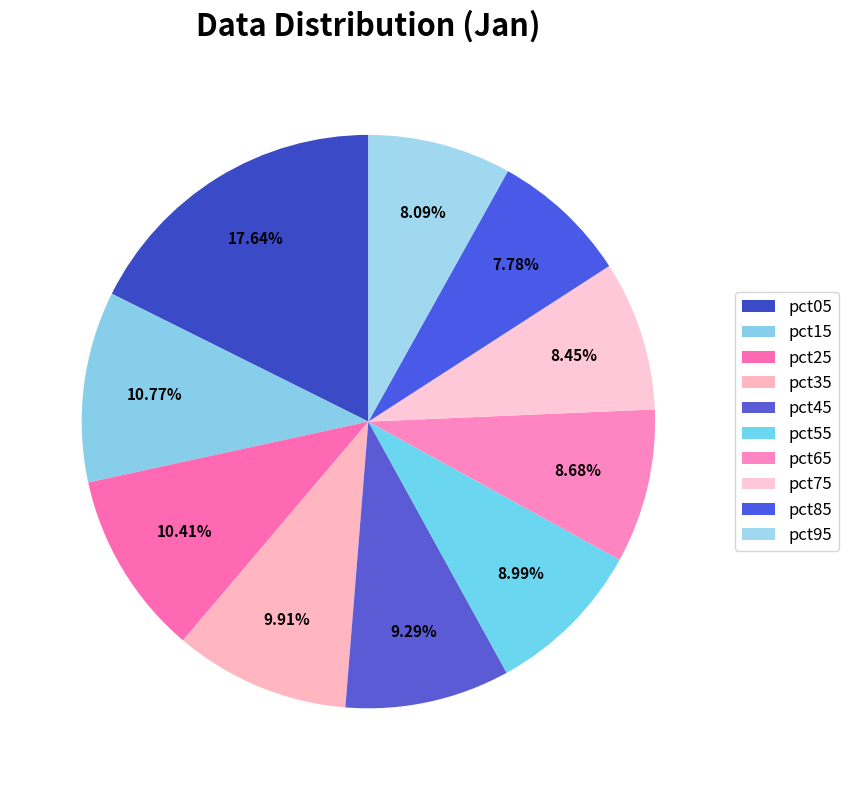

How many slices are in this pie chart?

10